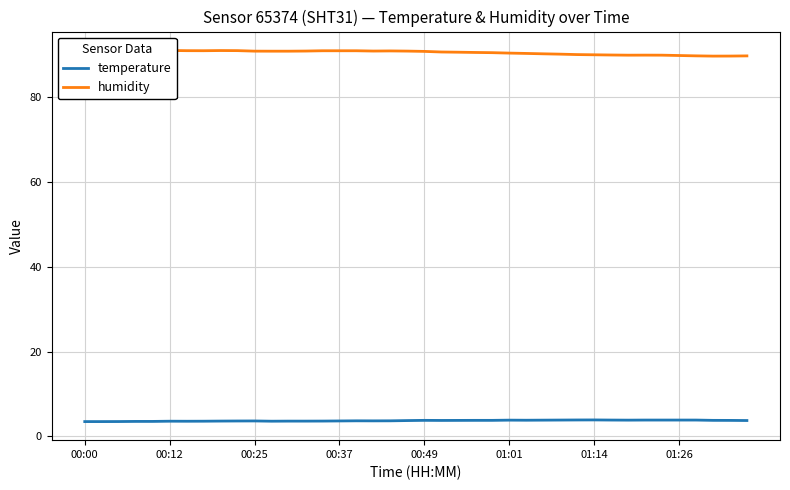

The temperature series shows 3.9 at 01:26. True or false?

True